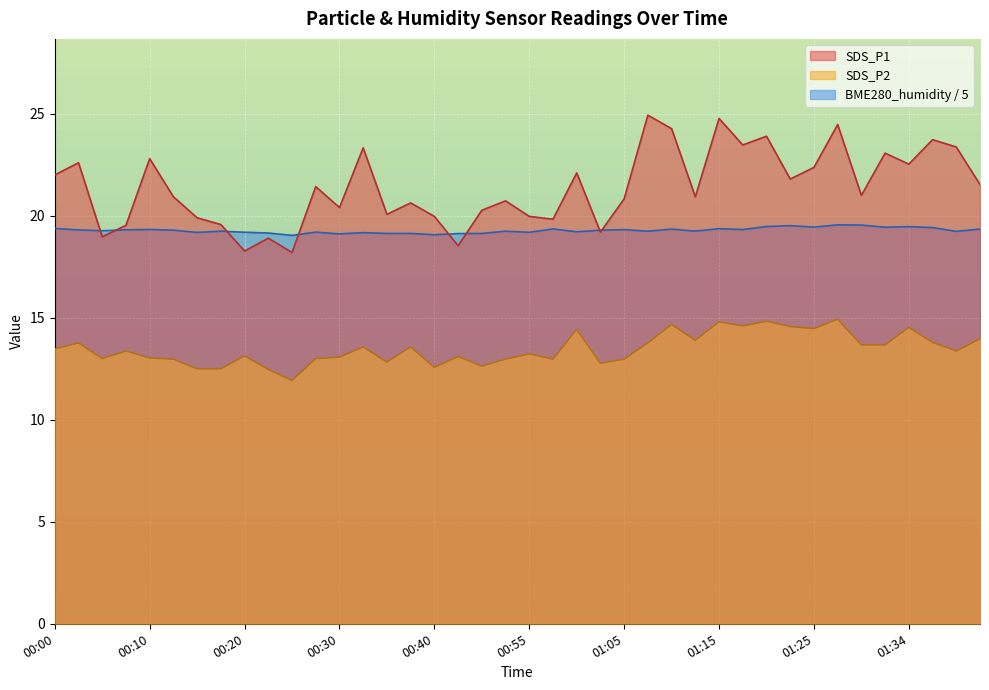

What is the greatest value displayed?

24.9